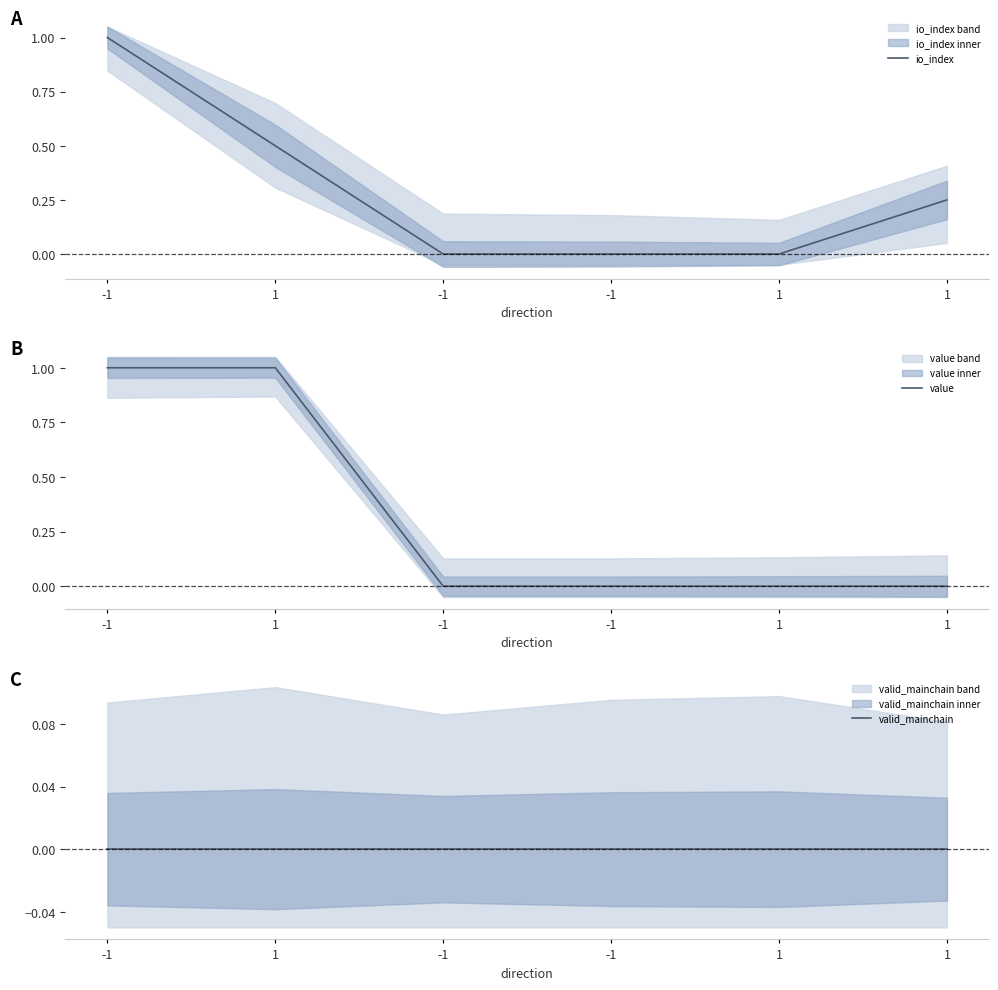

Rank the series at -1 from lowest to highest value.

valid_mainchain, io_index, value